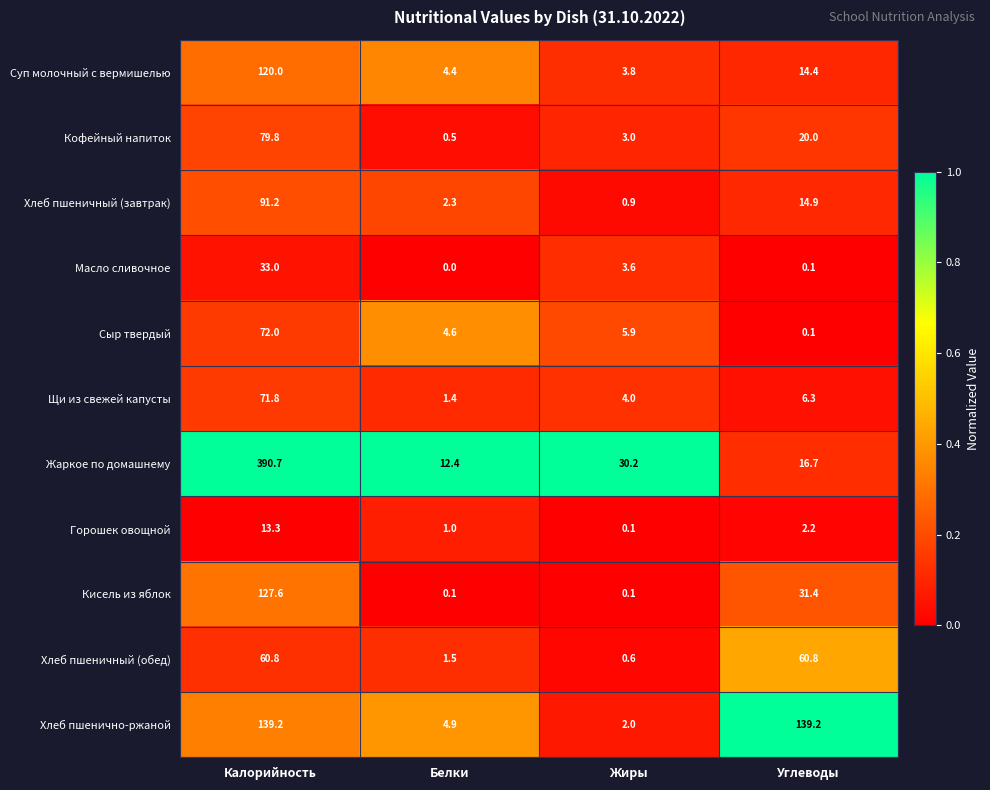

Which series changed the most between Калорийность and Белки?

Жаркое по домашнему